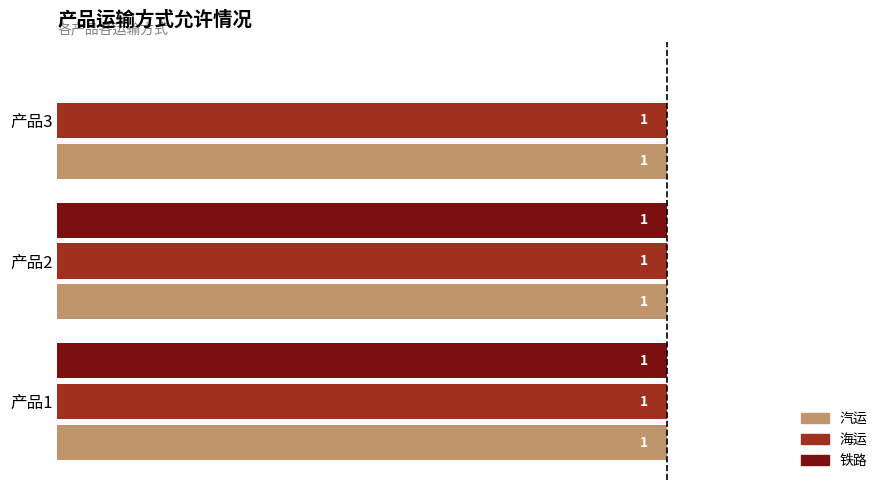

Is it true that 汽运 equals 0 at 产品1?

False